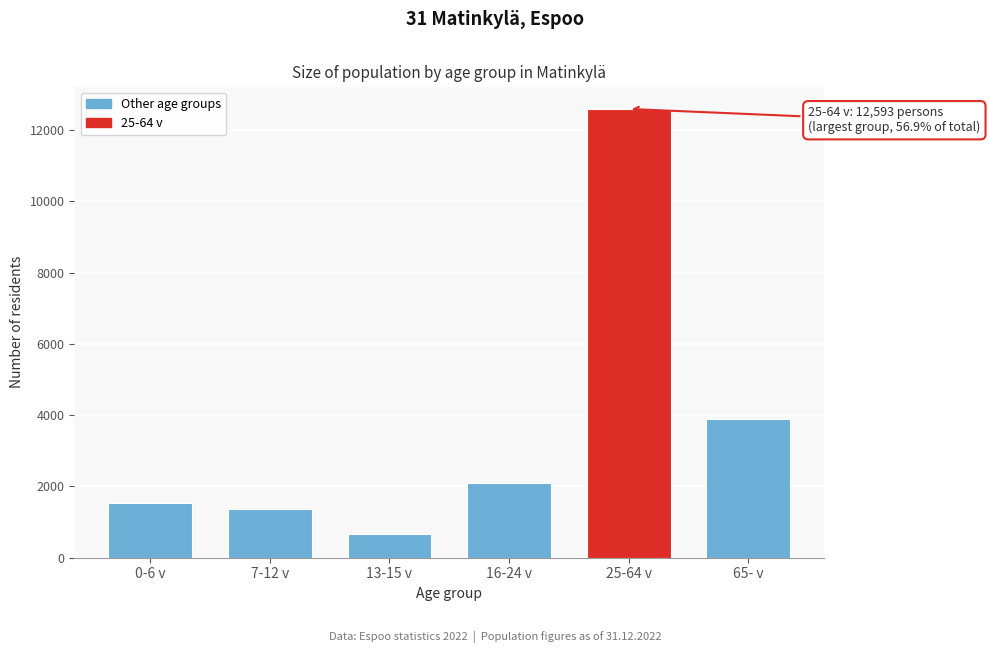

Reading left to right, what are all the values shown in this chart?

0-6 v=1540	7-12 v=1354	13-15 v=654	16-24 v=2094	25-64 v=12593	65- v=3893